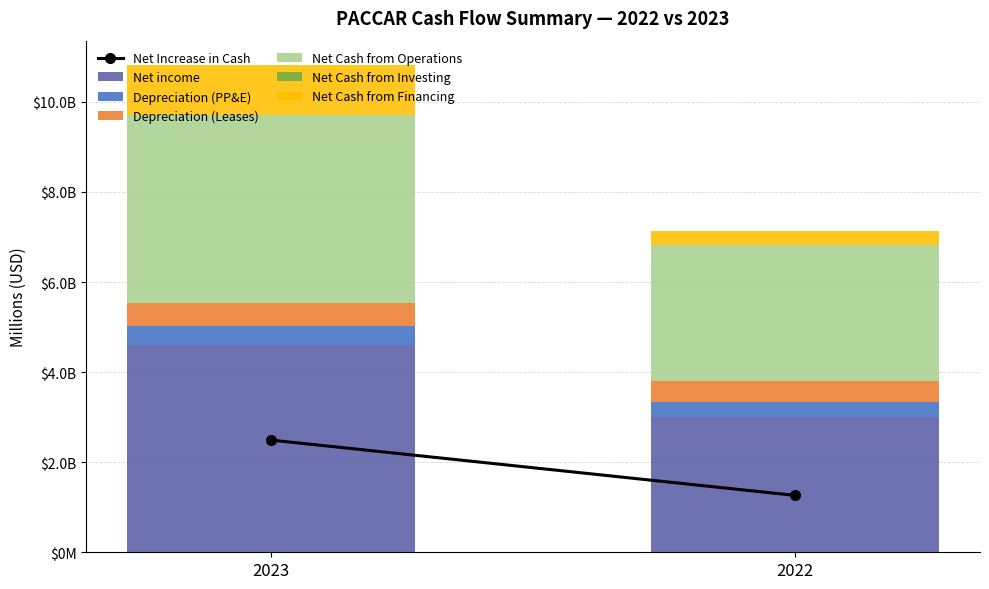

Are the bars grouped side by side (vs. stacked)?

No